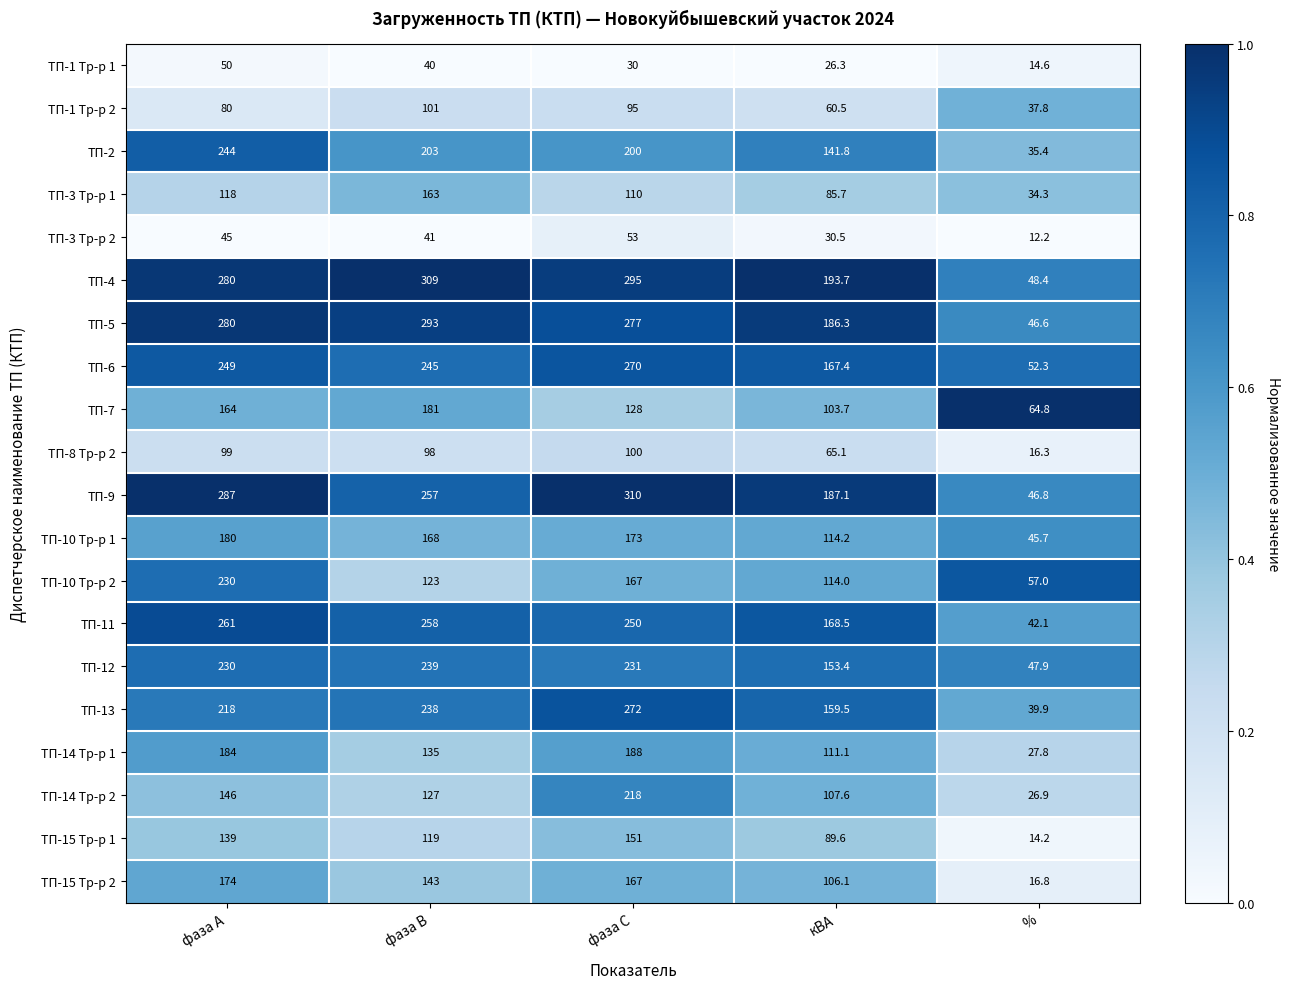

What is the difference between the maximum and minimum values in the ТП-8 Тр-р 2 series?

83.7